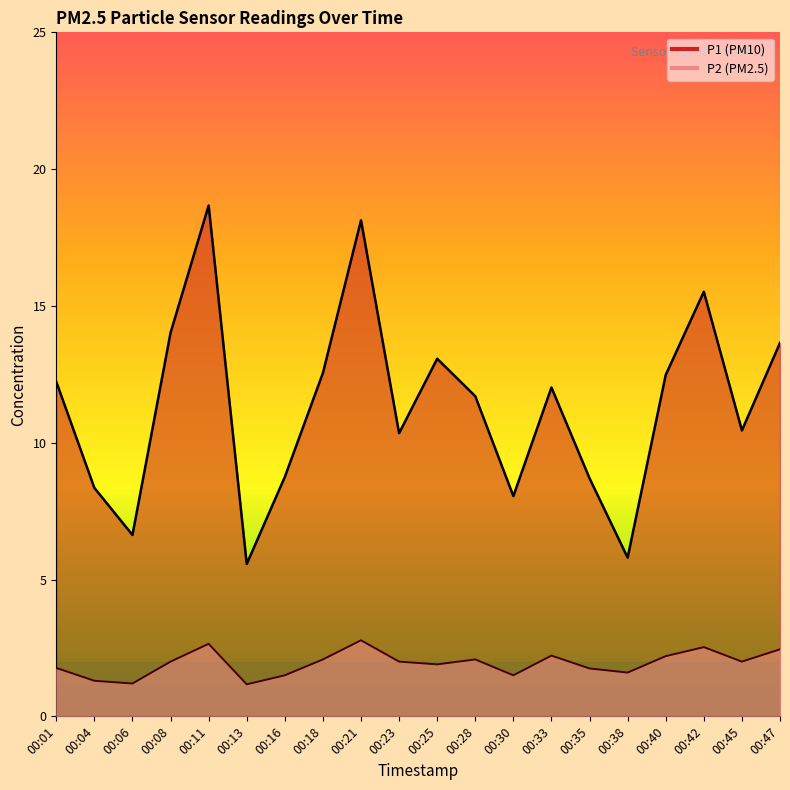

What is the minimum value for P2?

1.2